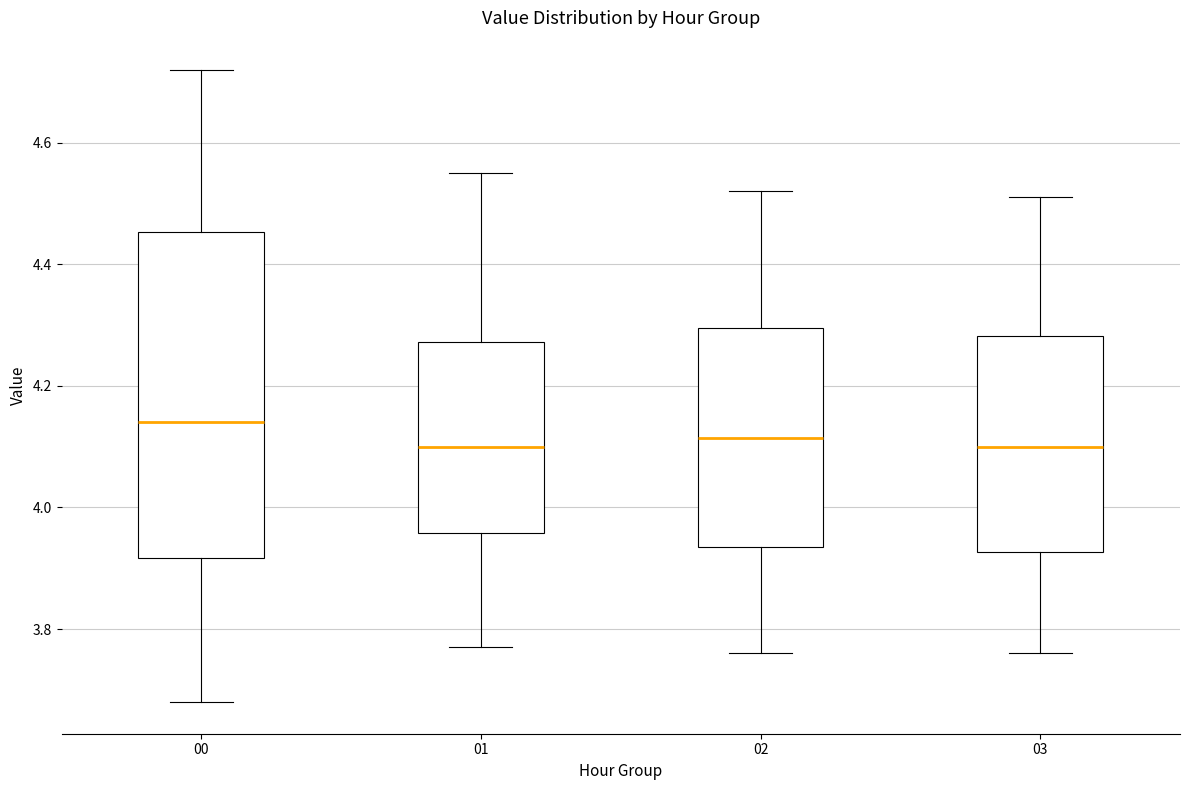

Reading left to right, transcribe this box plot: for each box, give where its median line is, the range the box spans, and where its two whiskers end, as read against the y-axis. The values are not printed on the chart, so give them approximately, as read against the axis.

00: median 4.14, box 3.92 to 4.46, whiskers 3.68 to 4.72
01: median 4.10, box 3.96 to 4.28, whiskers 3.78 to 4.56
02: median 4.12, box 3.94 to 4.30, whiskers 3.76 to 4.52
03: median 4.10, box 3.92 to 4.28, whiskers 3.76 to 4.52